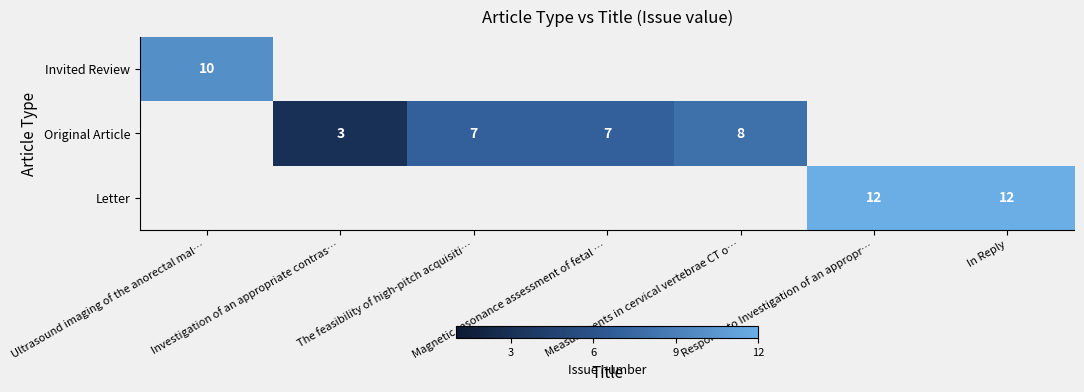

What is the greatest value displayed?

12.0